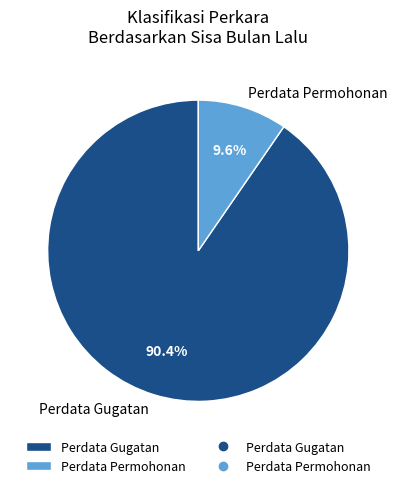

Which category accounts for the majority?

Perdata Gugatan